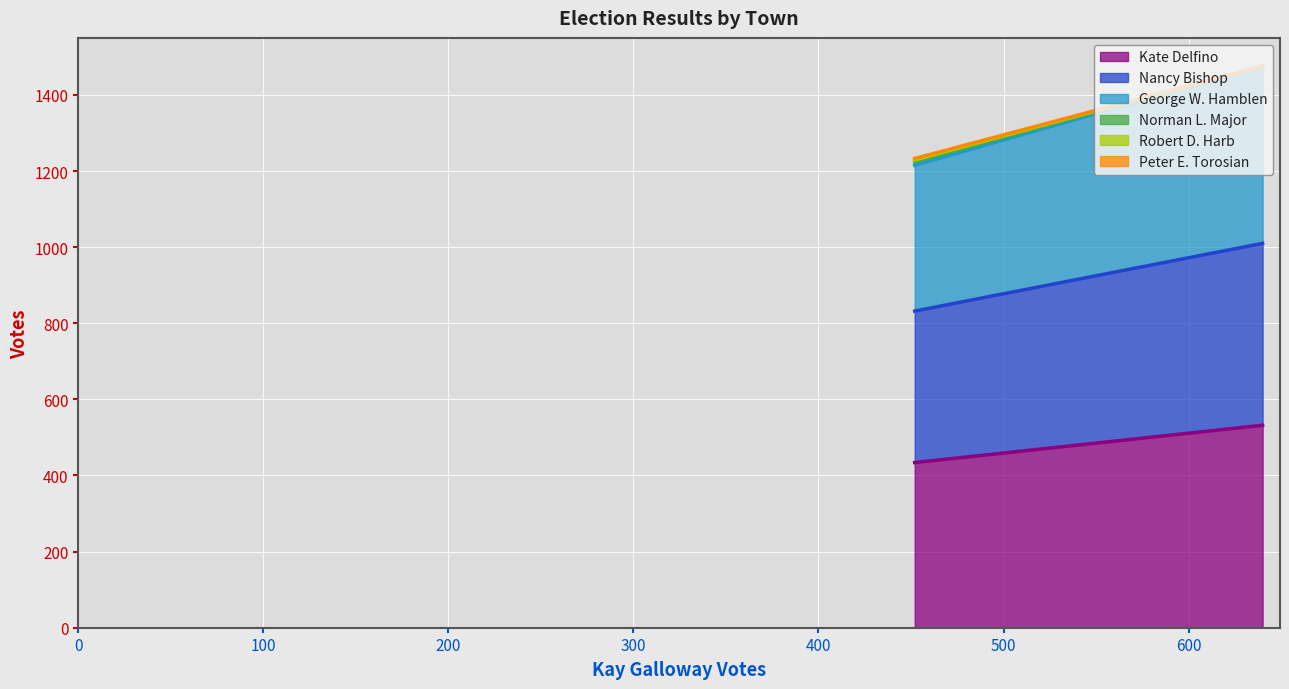

List the series in order of their peak value, lowest first.

Peter E. Torosian, Robert D. Harb, Norman L. Major, George W. Hamblen, Nancy Bishop, Kate Delfino